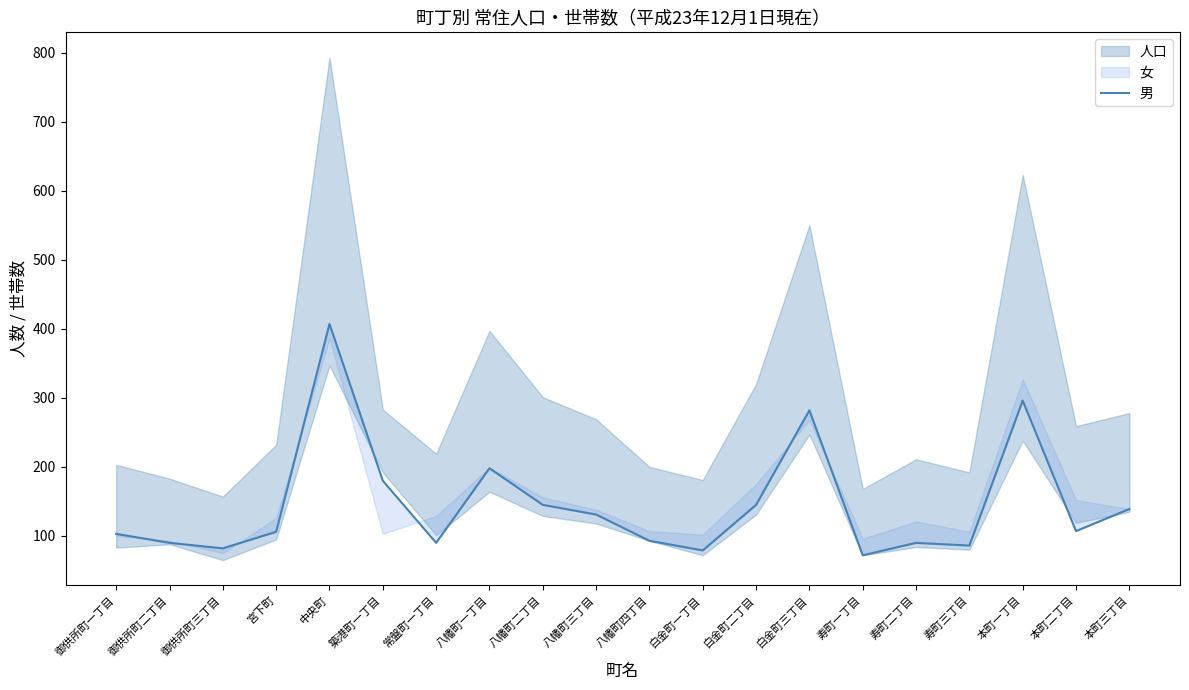

Between 八幡町四丁目 and 常盤町一丁目, which is larger?

八幡町四丁目